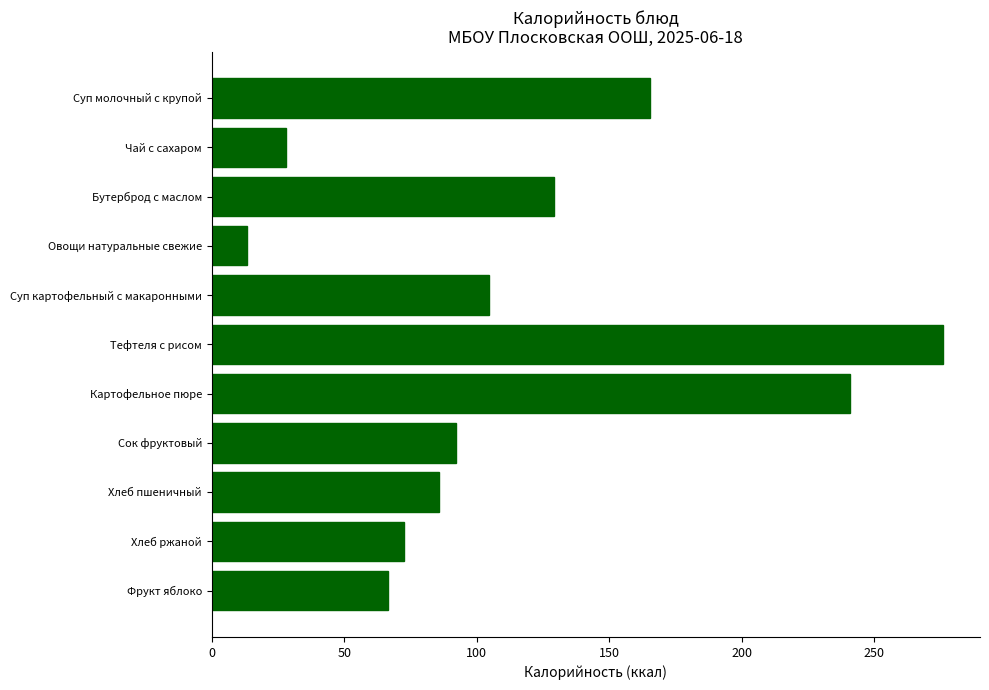

Where is the data nearest to the value 144?

Бутерброд с маслом